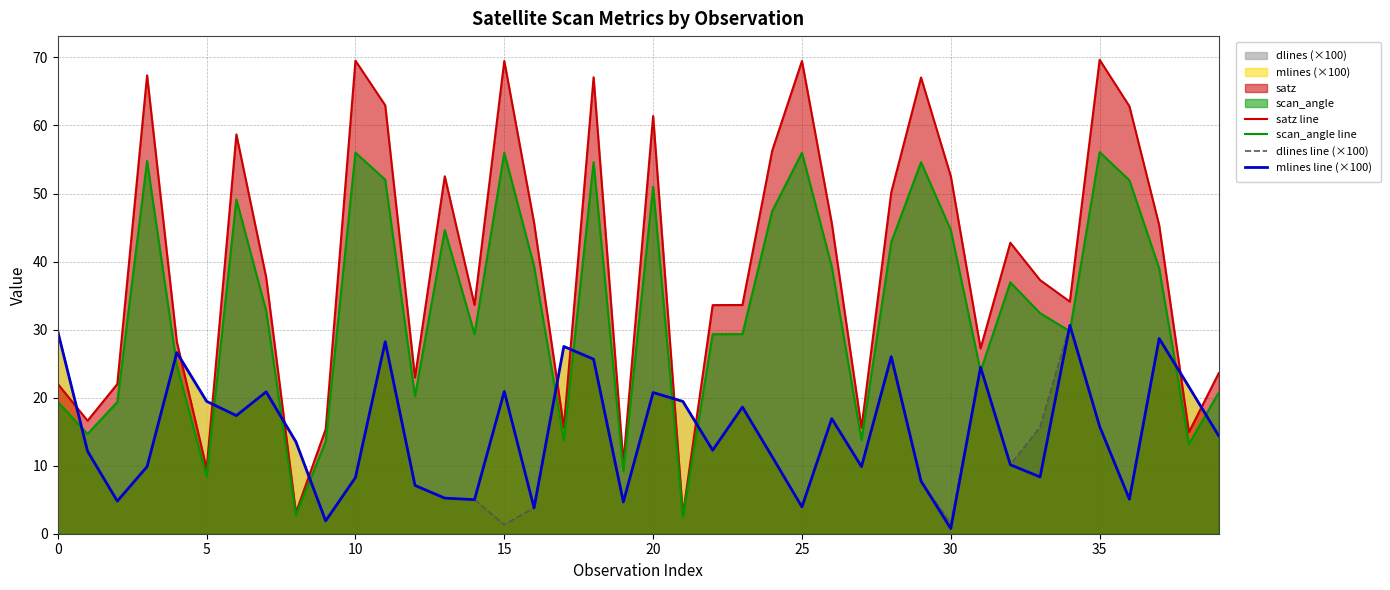

The value of satz line at 30 is 19.0. True or false?

False